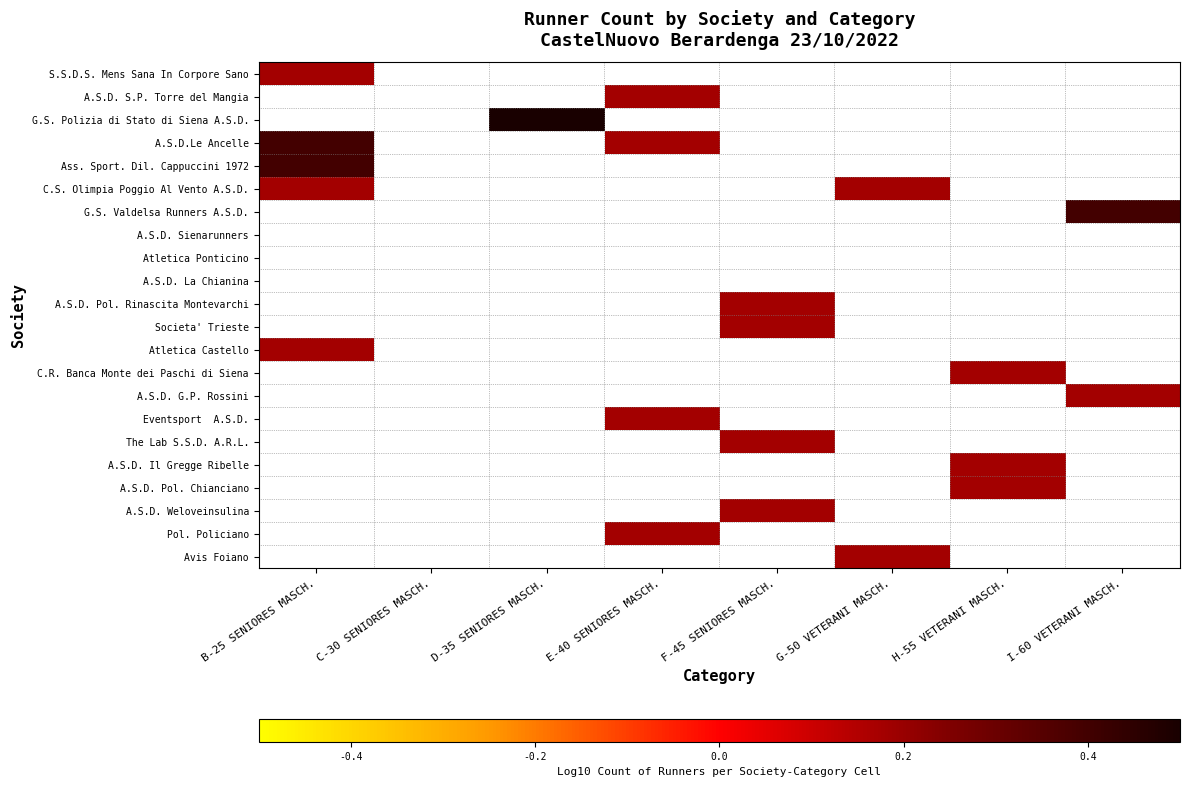

How many data points does each series have?

8